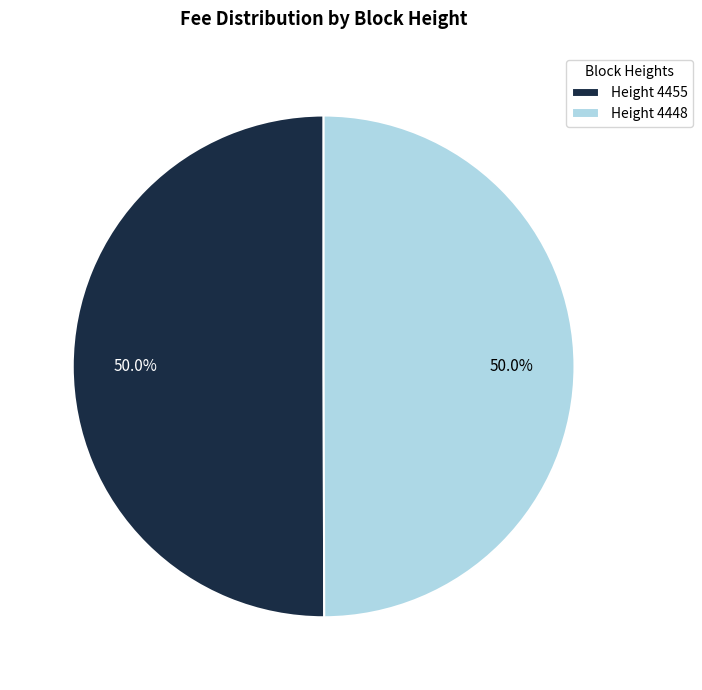

Approximately how many times larger is the value at Height 4448 compared to Height 4455?

1.0